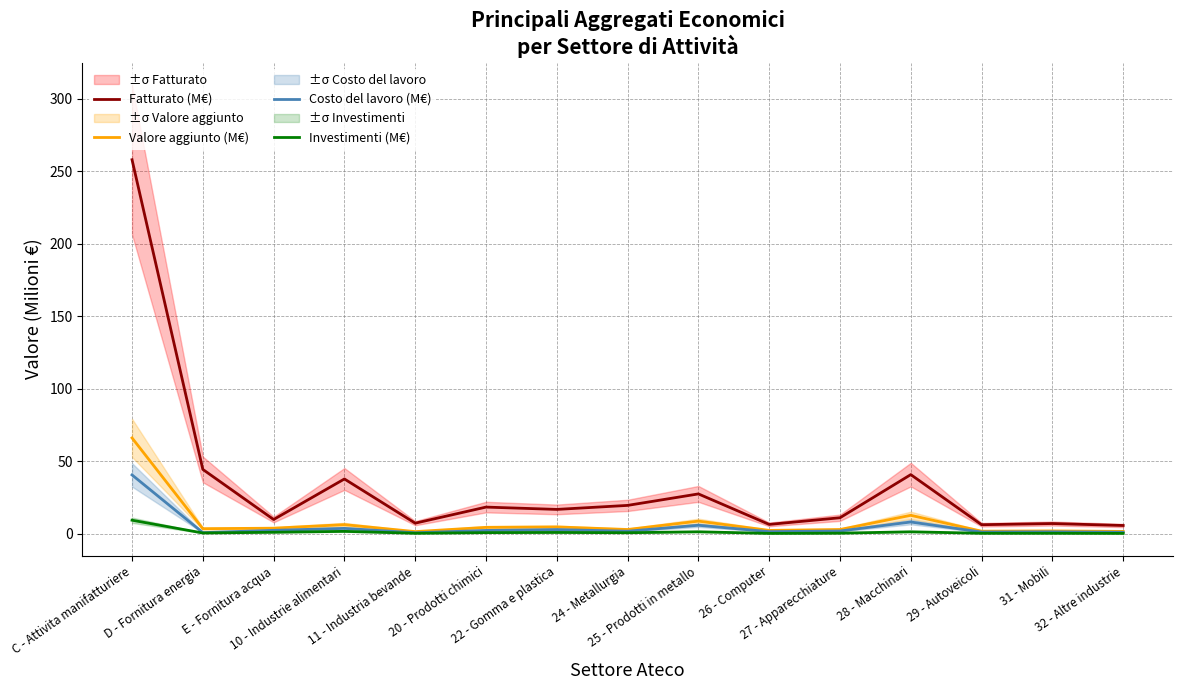

What are all the series names shown in the legend?

Fatturato (M€), Valore aggiunto (M€), Costo del lavoro (M€), Investimenti (M€)